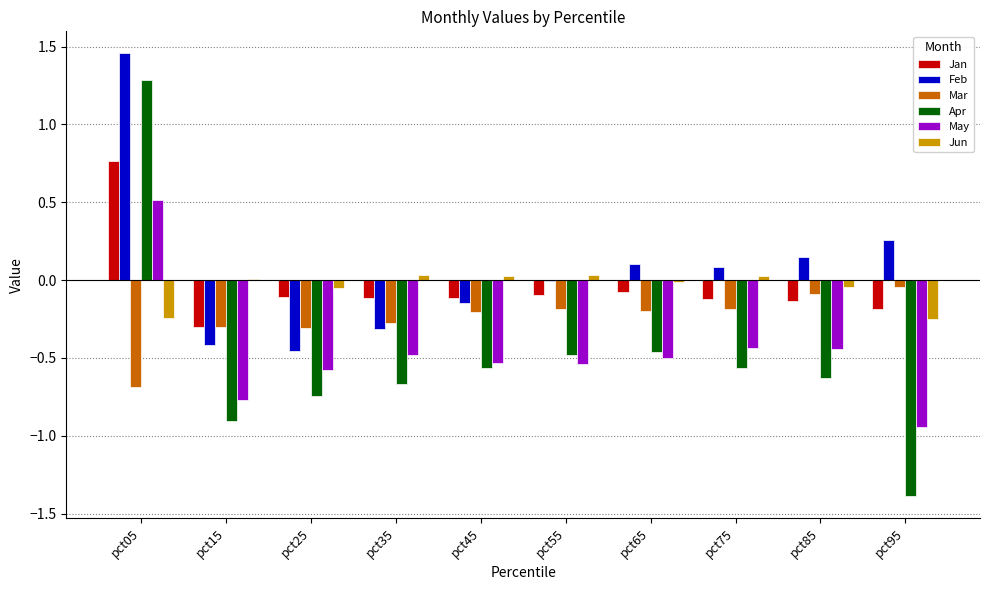

What is the sum of the Apr values at pct55 and pct35?

-1.2